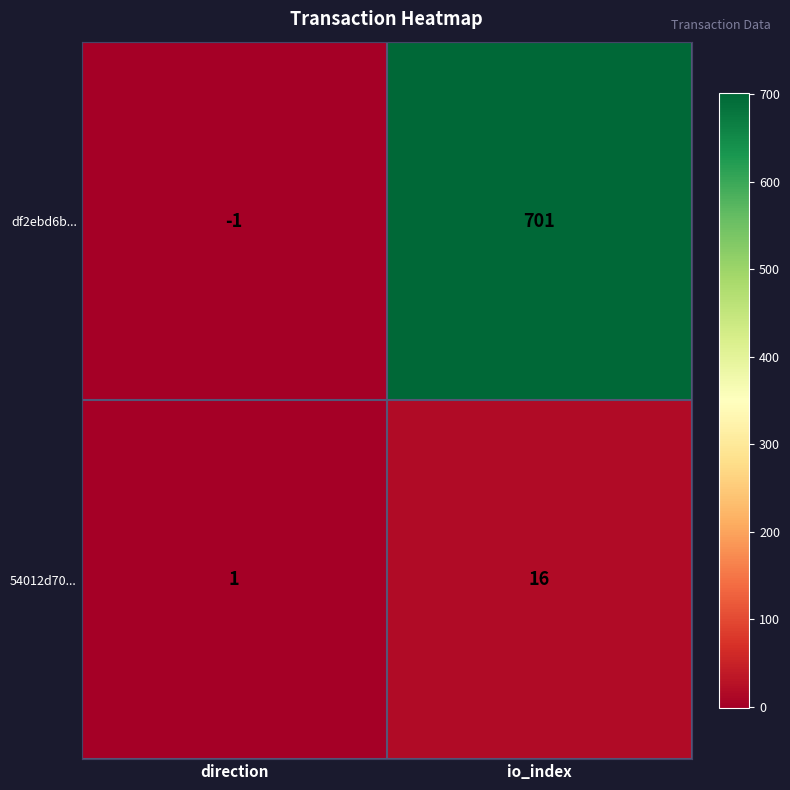

List the series in order of their overall mean, highest first.

df2ebd6b..., 54012d70...